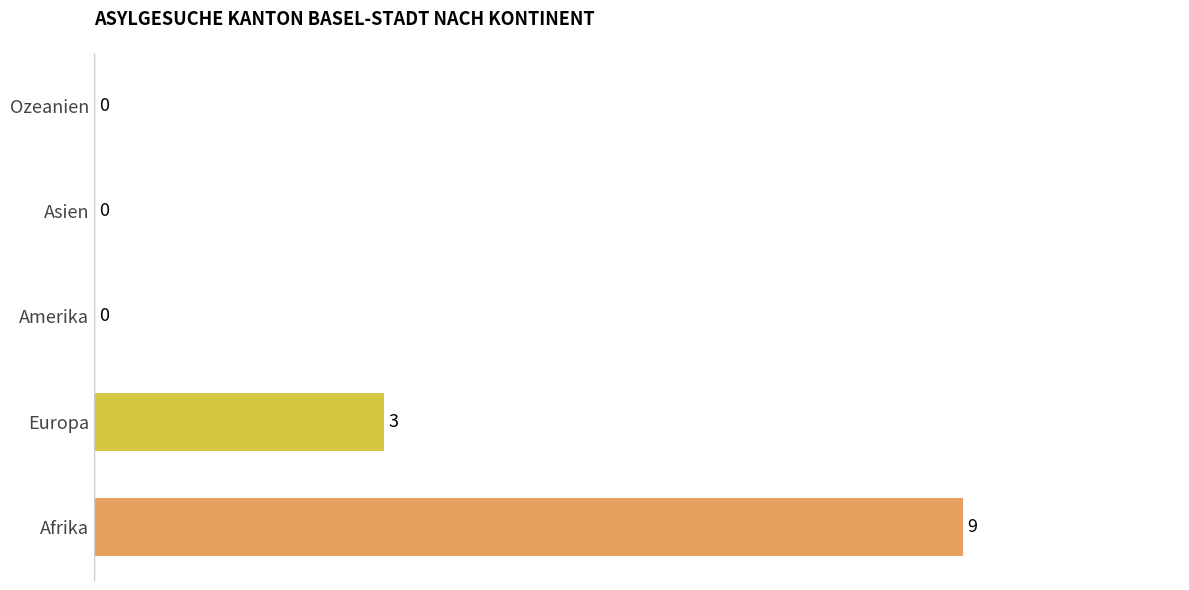

Reading bottom to top, extract all data points from this chart.

Afrika=9	Europa=3	Amerika=0	Asien=0	Ozeanien=0